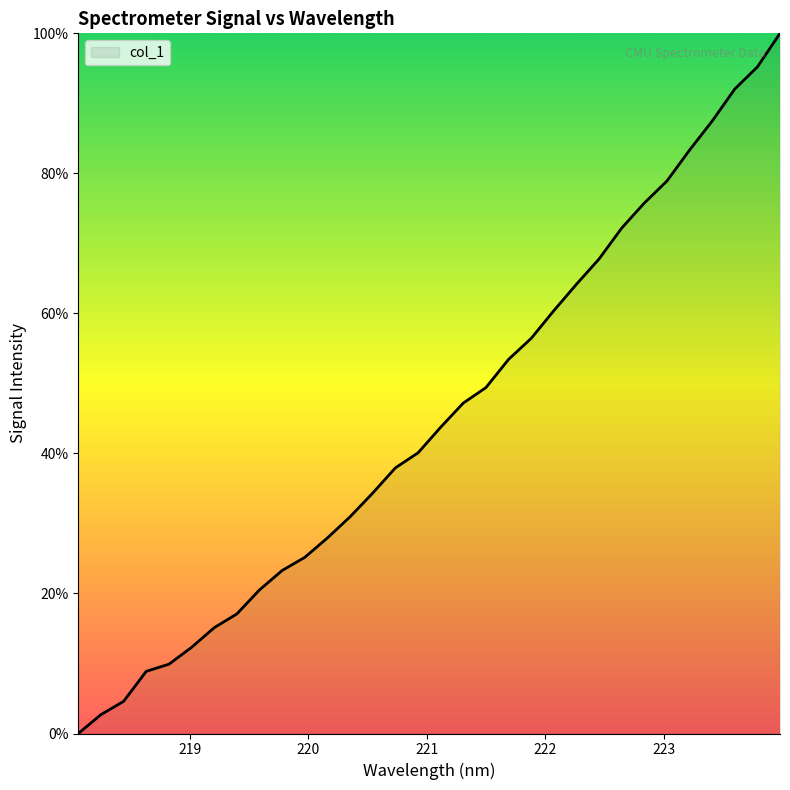

At which category does the chart reach its minimum across all series?

218.0596